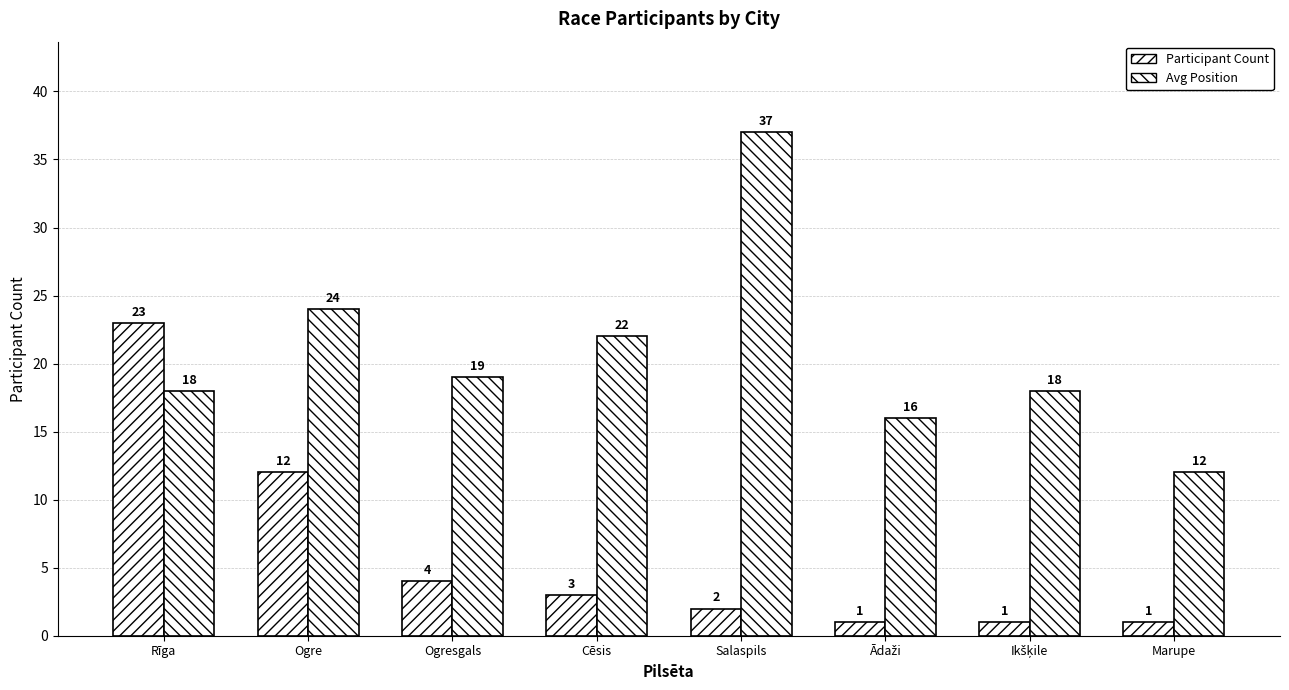

What is the difference between the Participant Count values at Salaspils and Rīga?

21